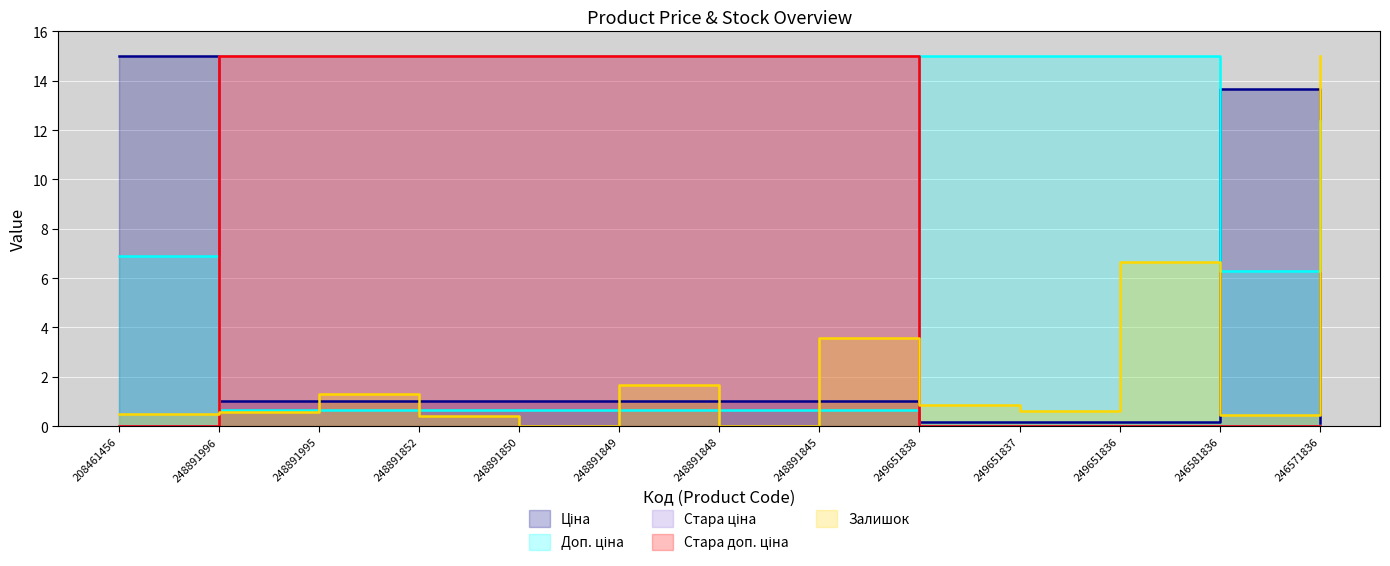

What is the label of the 7th point from the left?

248891848